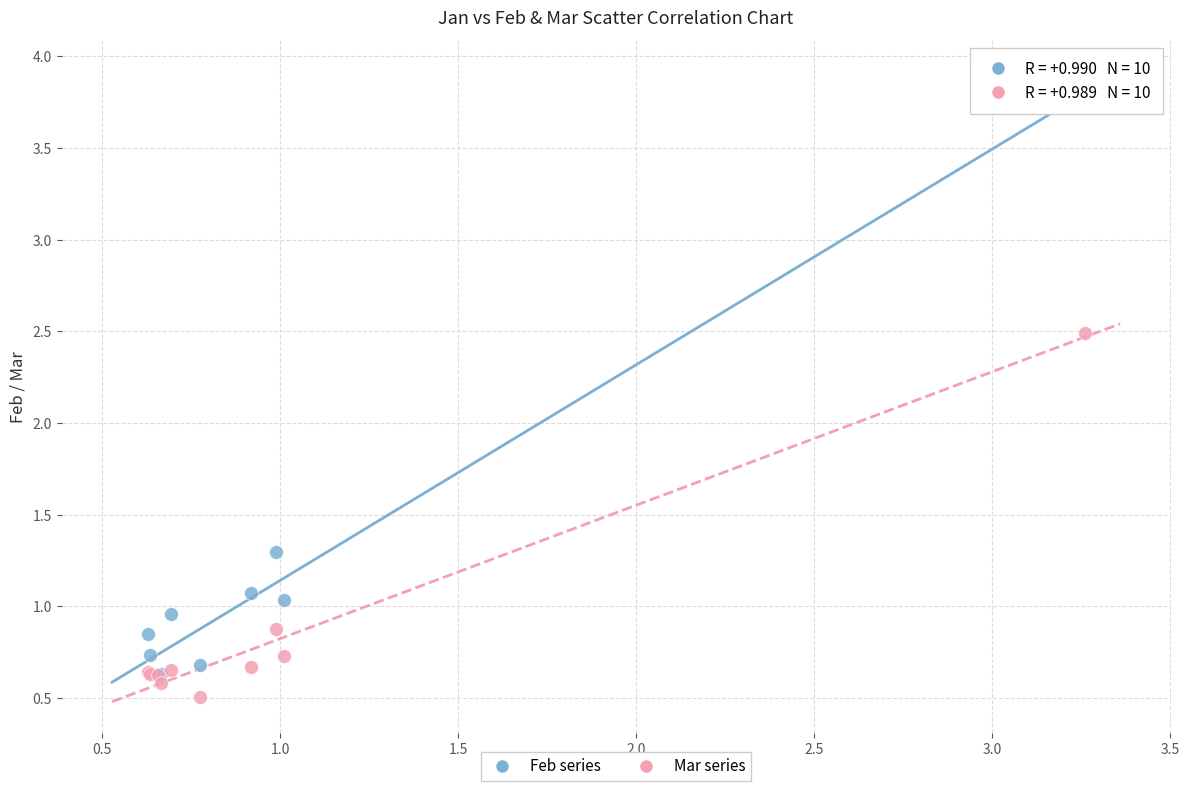

Across all series, what Y value is closest to 2?

2.5